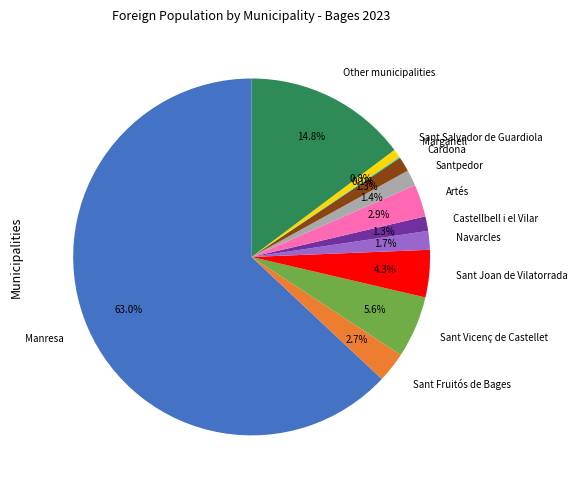

What percentage is NOT represented by Sant Joan de Vilatorrada?

95.7%